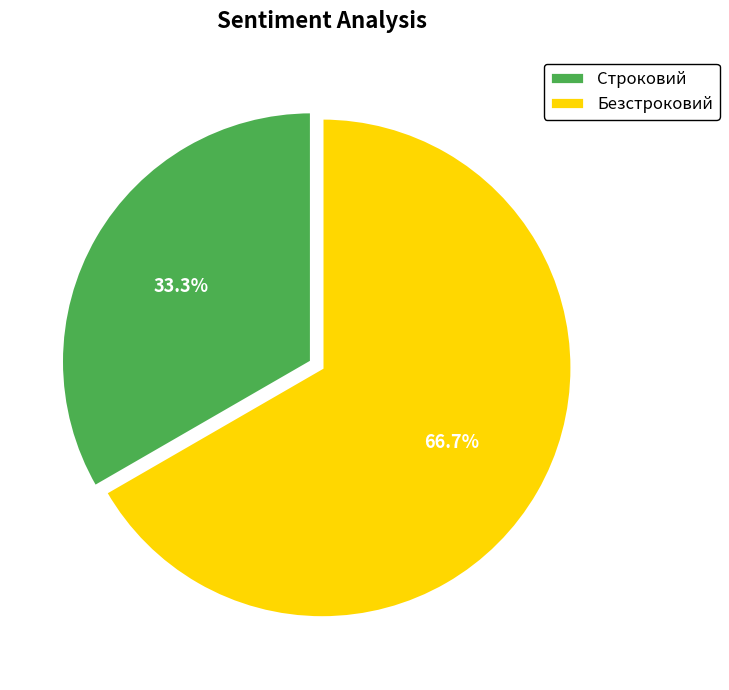

To the nearest percent, what is the difference between the largest and smallest slice percentages?

33%